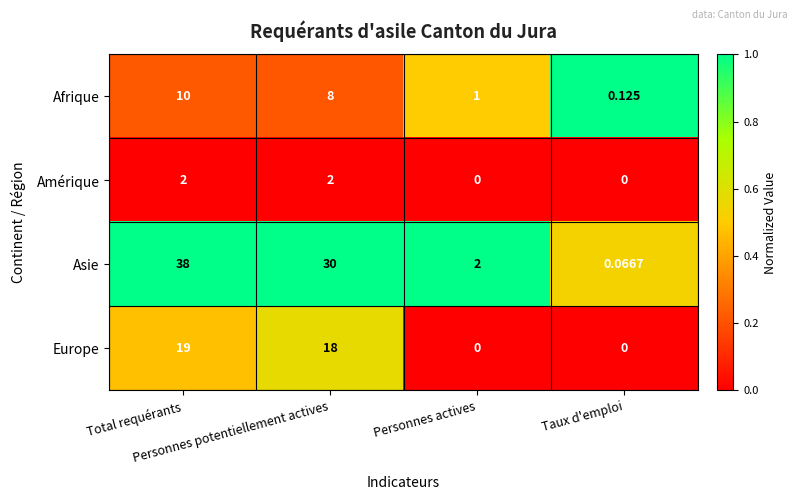

Which series has the largest total across all categories?

Asie